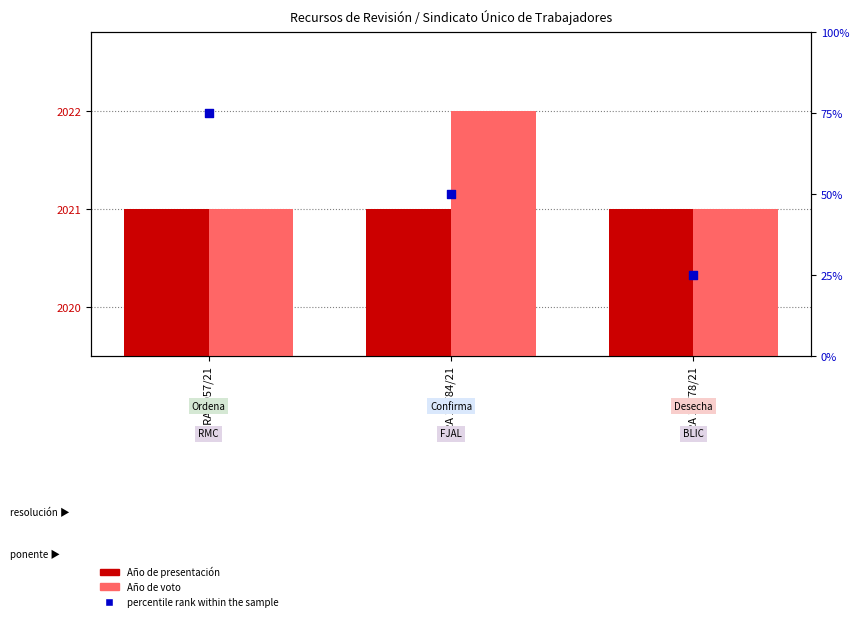

What are all the series names shown in the legend?

Año de presentación, Año de voto, percentile rank within the sample